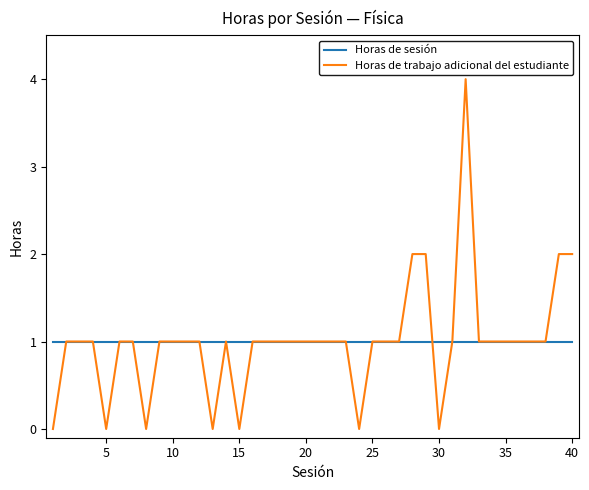

True or false: Horas de trabajo adicional del estudiante and Horas de sesión intersect in this chart.

True